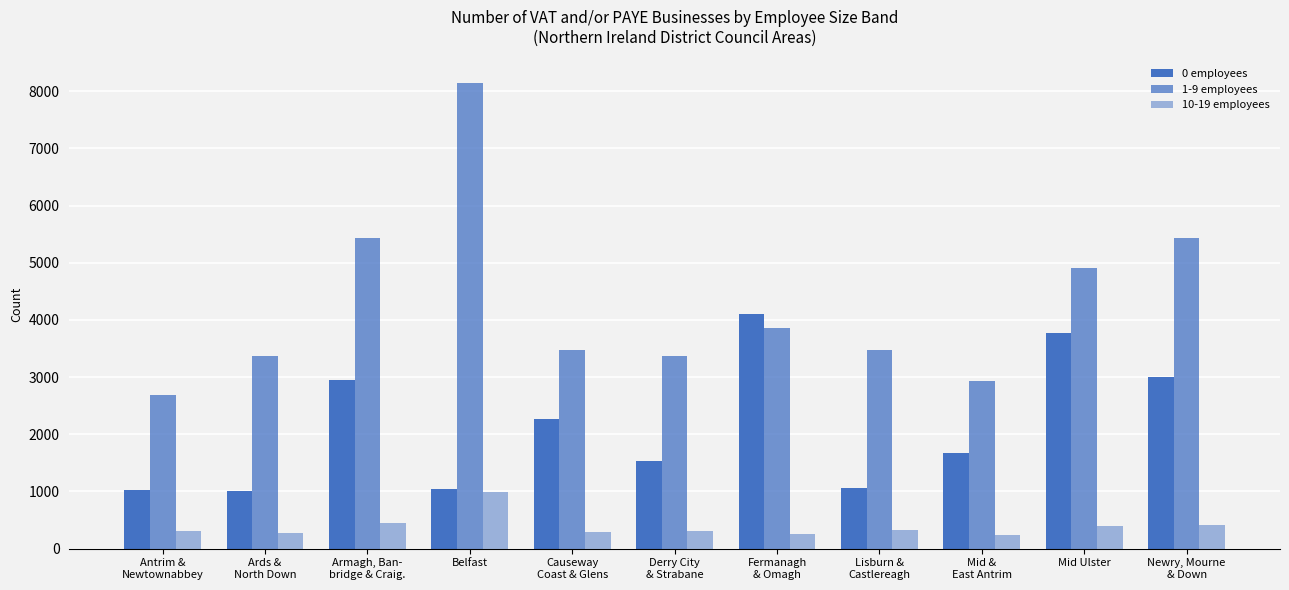

The value of 1-9 employees at Lisburn &
Castlereagh is 757. True or false?

False